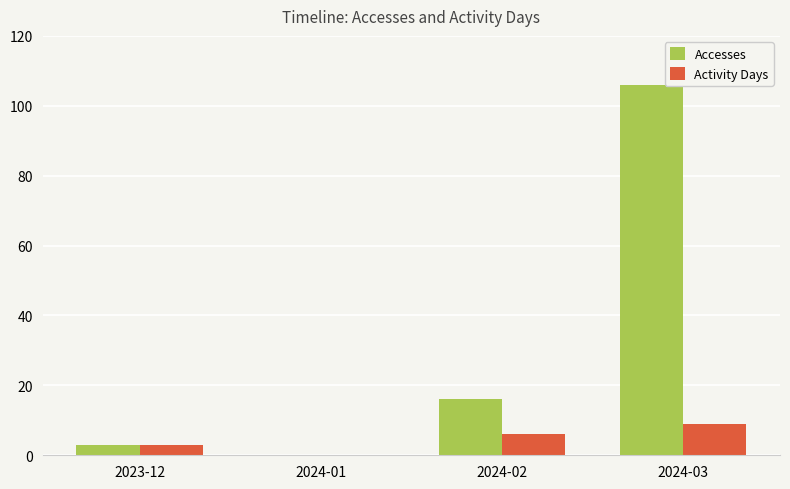

Count the number of categories in the chart.

4